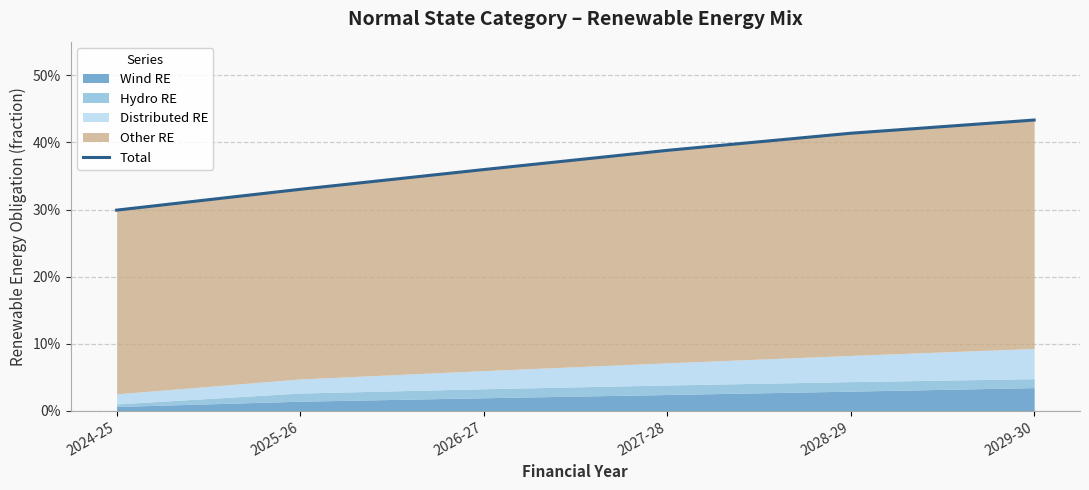

Rank the categories by value from lowest to highest.

2024-25, 2025-26, 2026-27, 2027-28, 2028-29, 2029-30